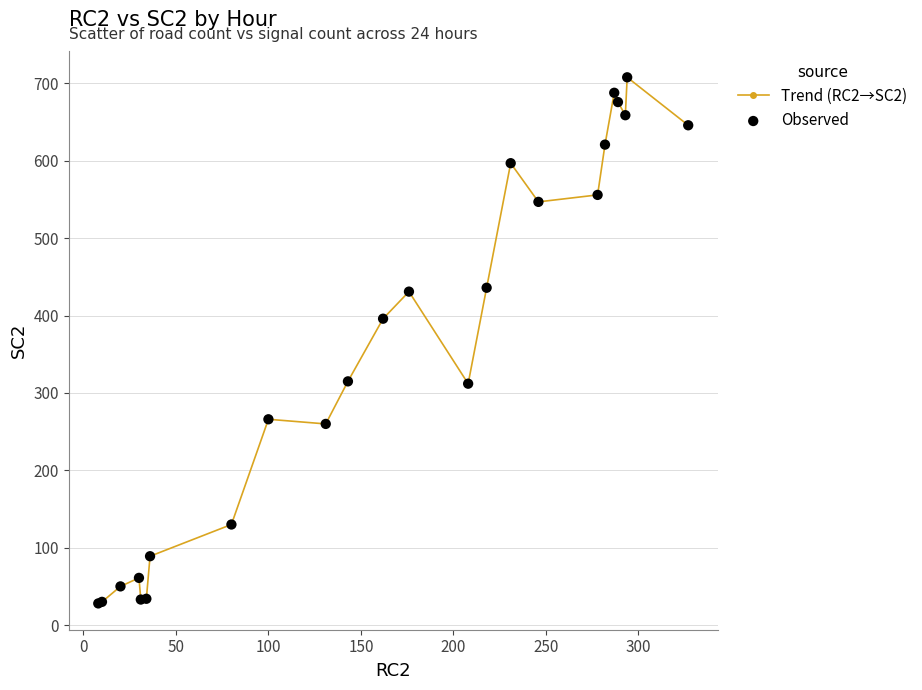

What is the value of the 10th point from the left?

260